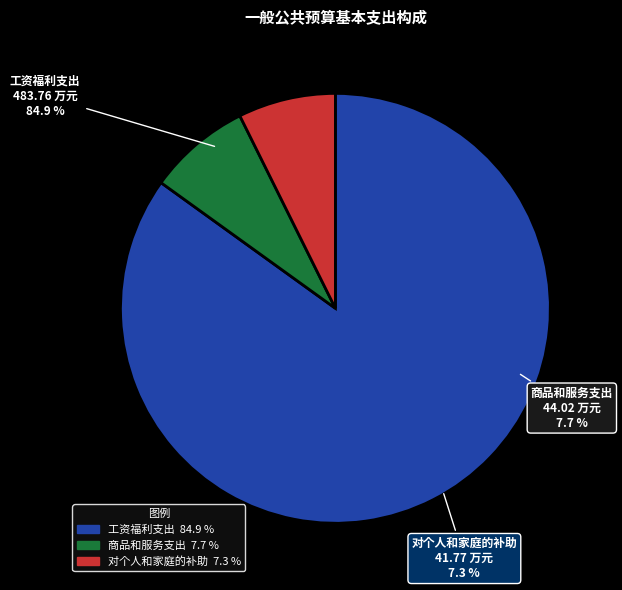

How many segments does this pie chart have?

3